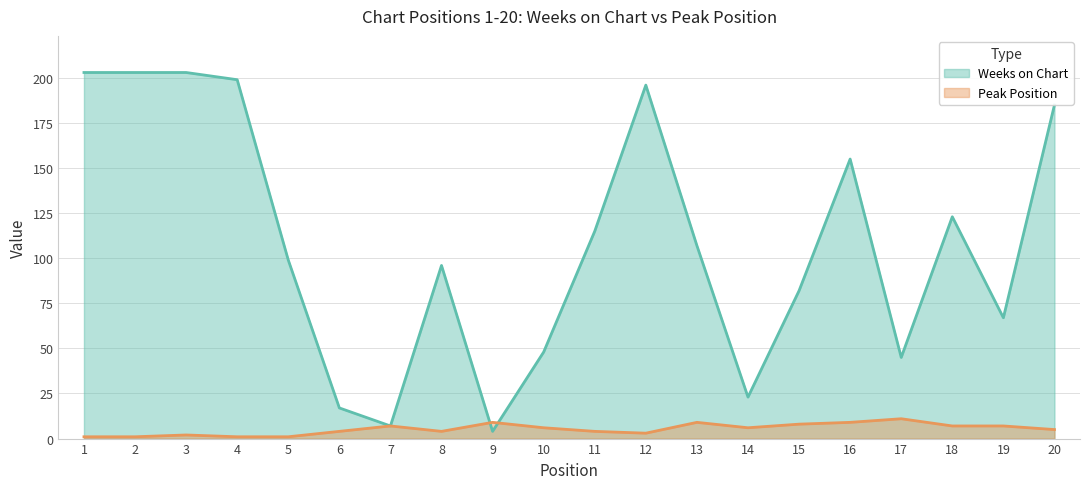

Is the value of Peak Position at 6 greater than the value of Weeks on Chart at 19?

No